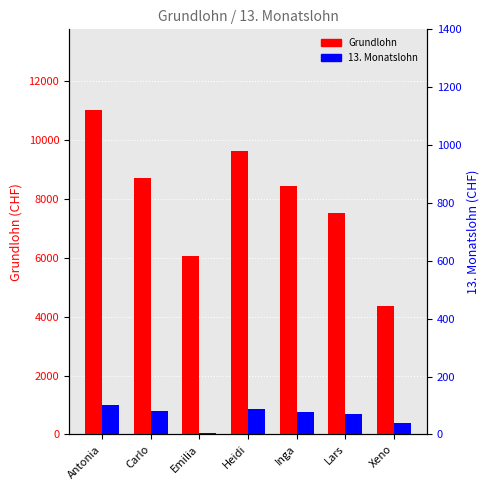

Which series has the widest spread of values?

Grundlohn